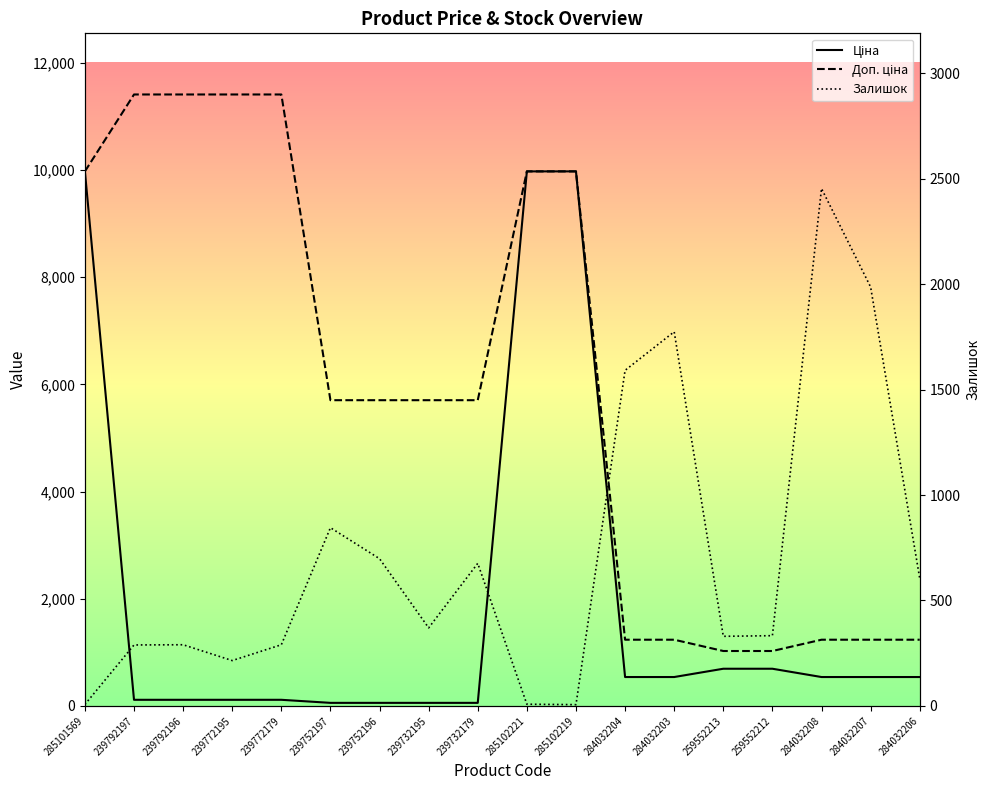

The value of Доп. ціна at 284032207 is 420.8. True or false?

False